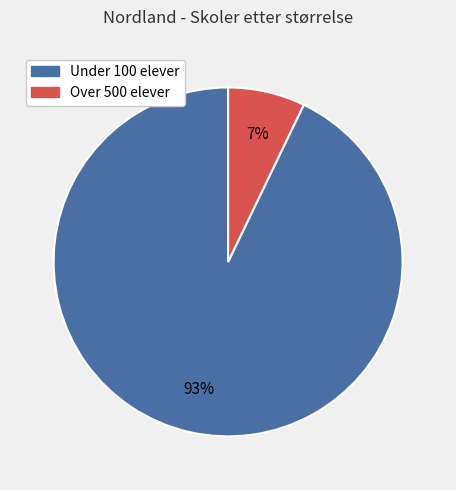

The Under 100 elever slice represents 84% of the pie. True or false?

False